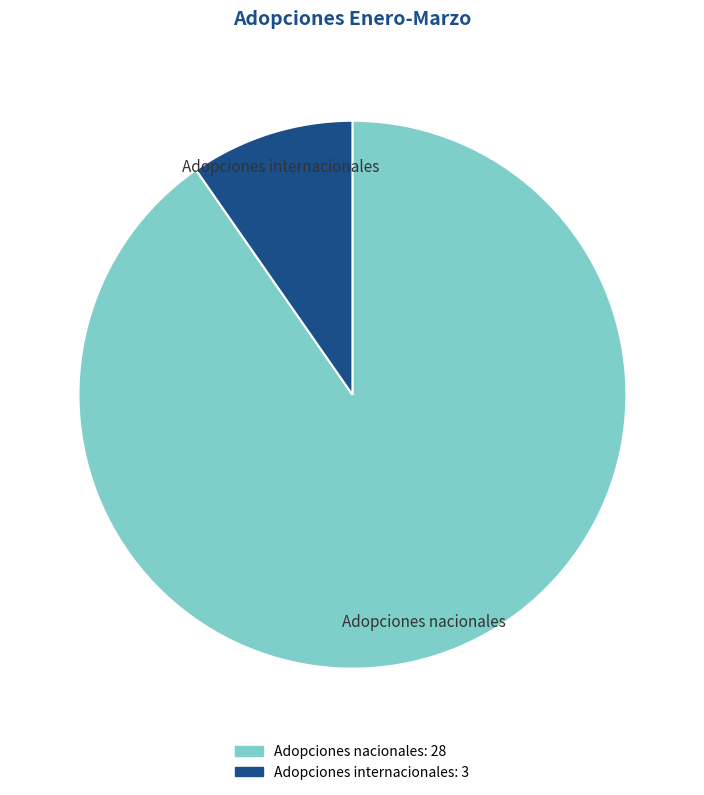

What percentage is the Adopciones nacionales slice, to the nearest percent?

90%